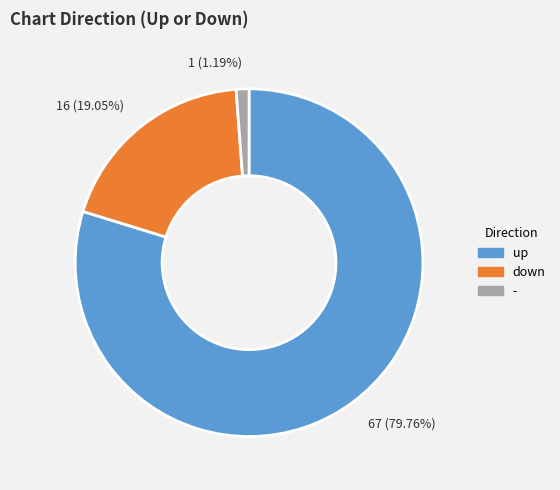

Is down the majority of the pie?

No